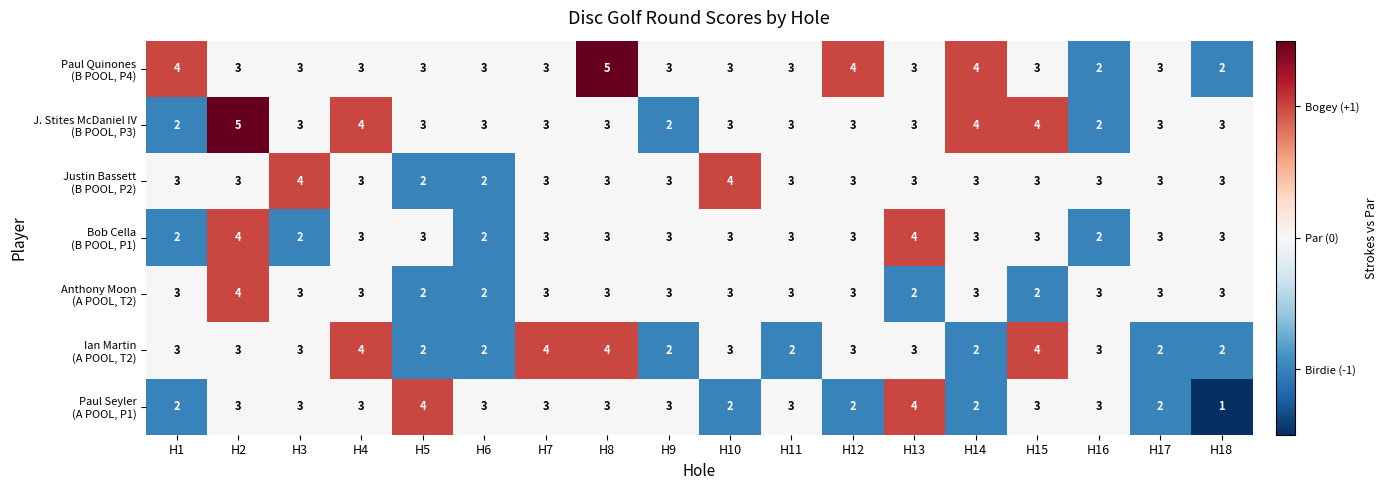

What is the smallest value displayed?

1